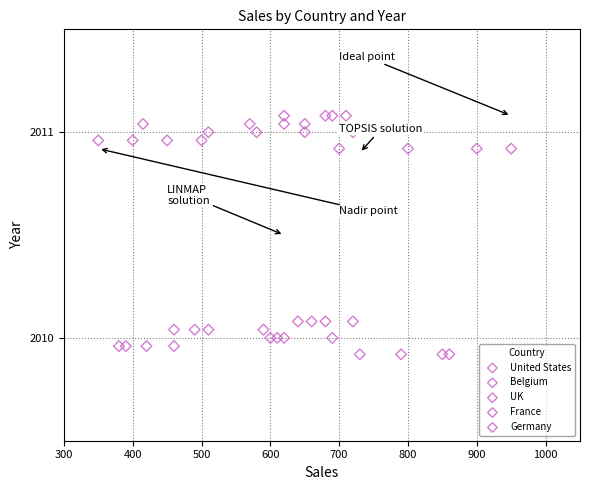

Which series reaches the minimum Y coordinate?

United States